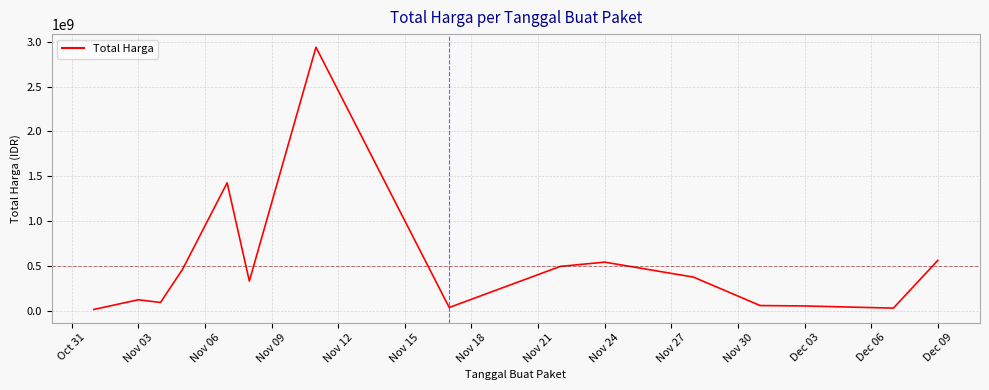

What is the maximum value shown in the chart?

2938963240